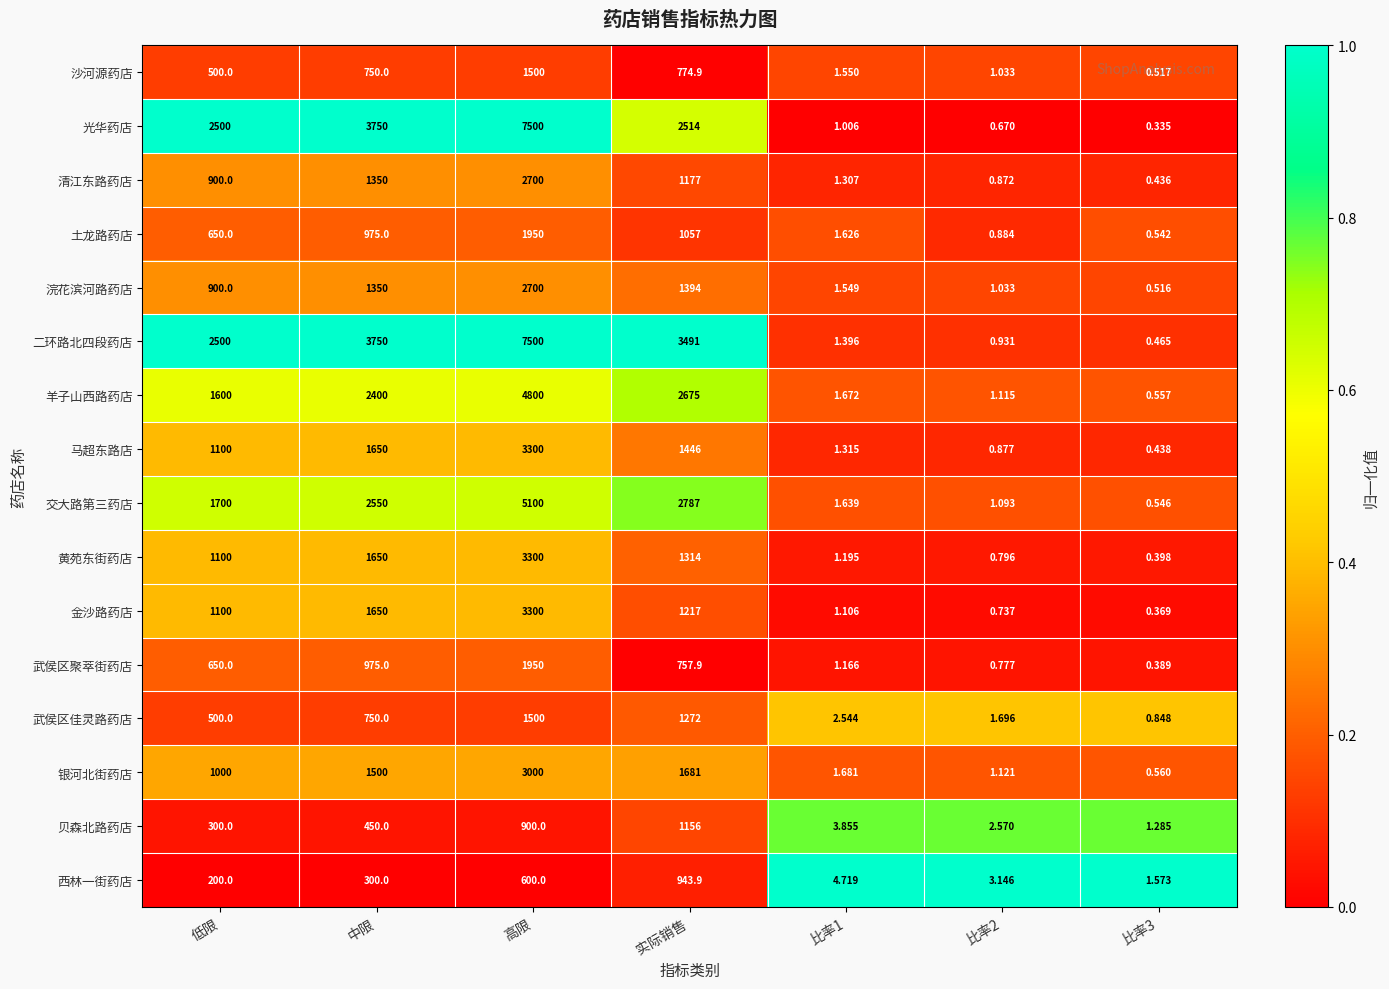

At which label is 西林一街药店 closest to 472?

高限